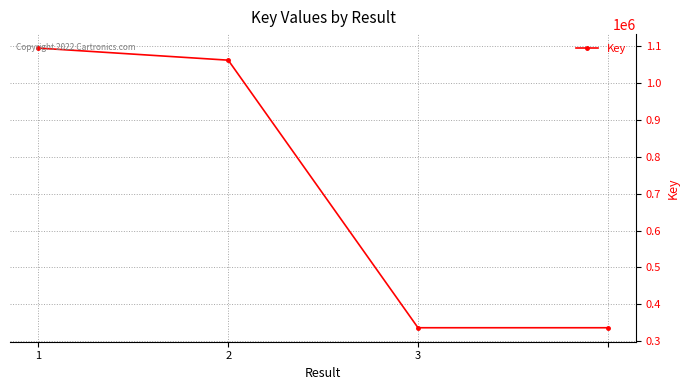

What is the smallest value displayed?

336449